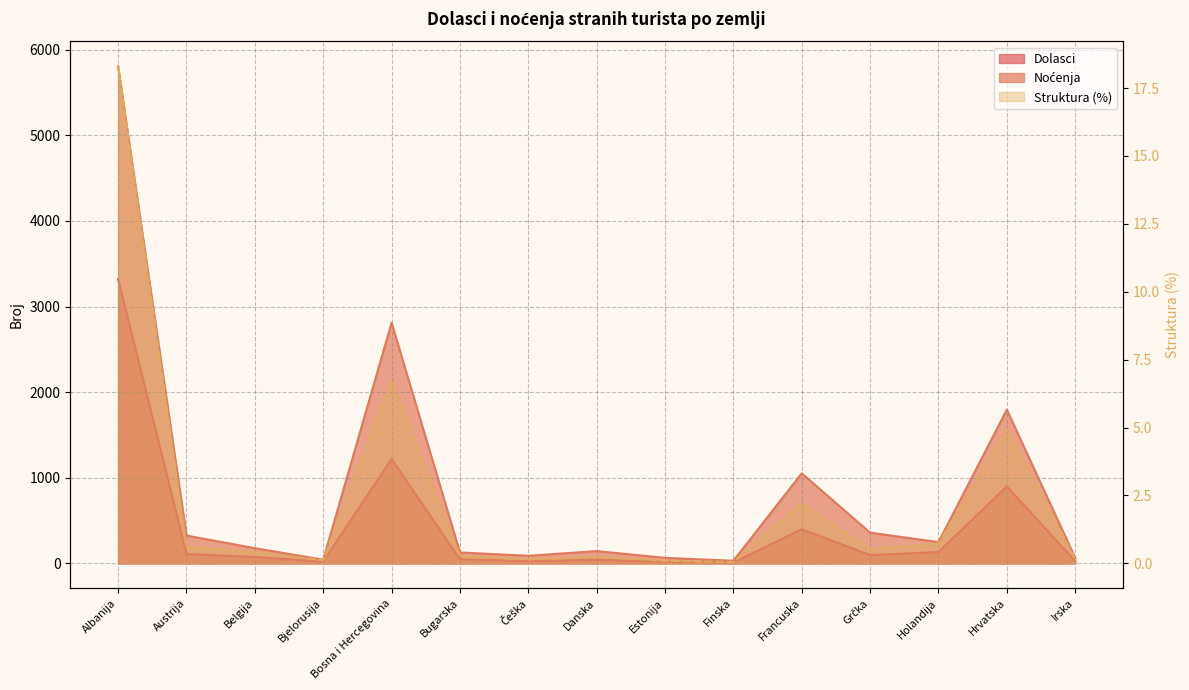

List the series in order of their overall mean, highest first.

Noćenja, Dolasci, Struktura (%)